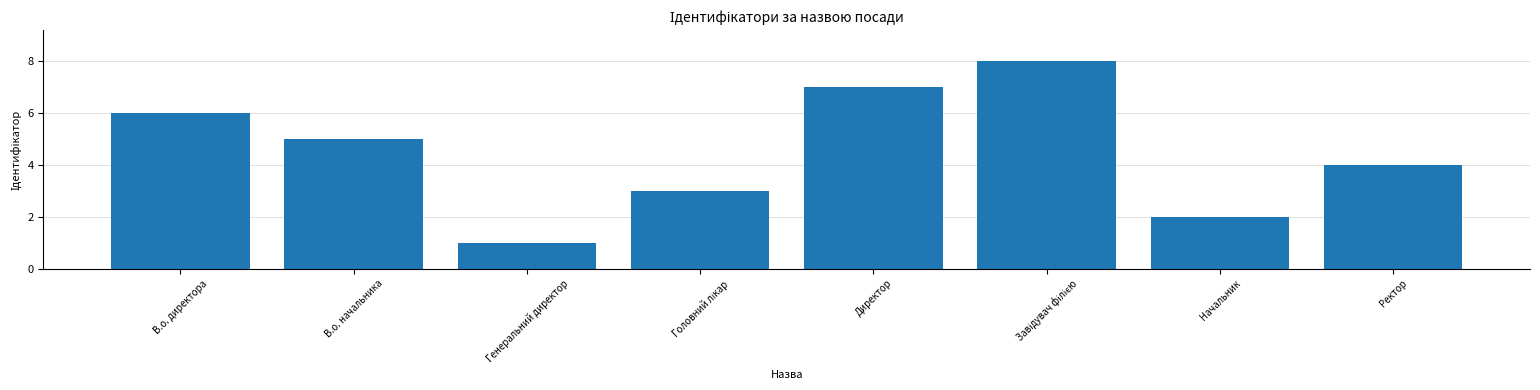

What is the change in value from В.о. начальника to Генеральний директор?

-4